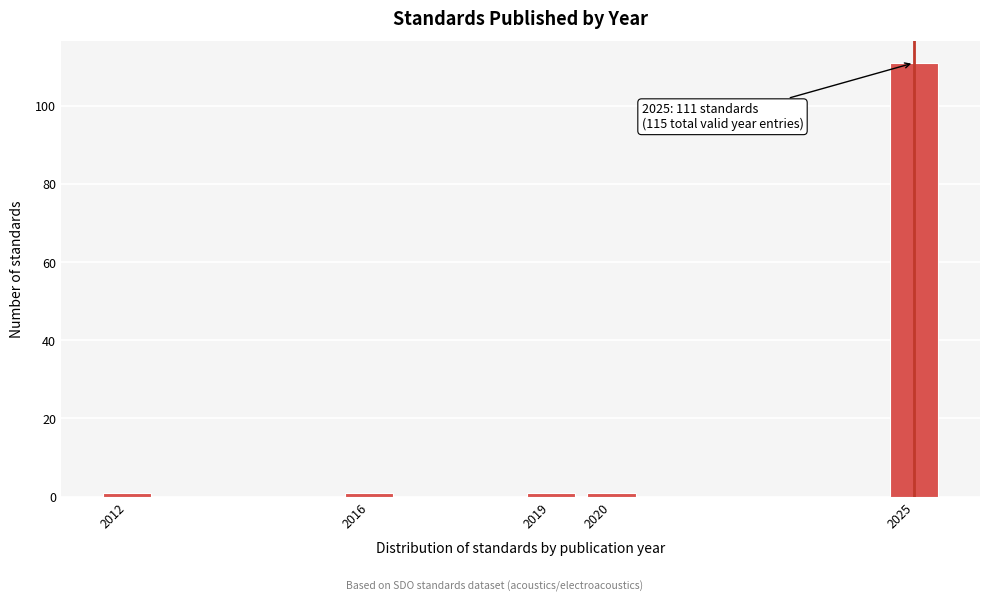

Reading right to left, list all the values displayed in this chart.

2025=111	2020=1	2019=1	2016=1	2012=1